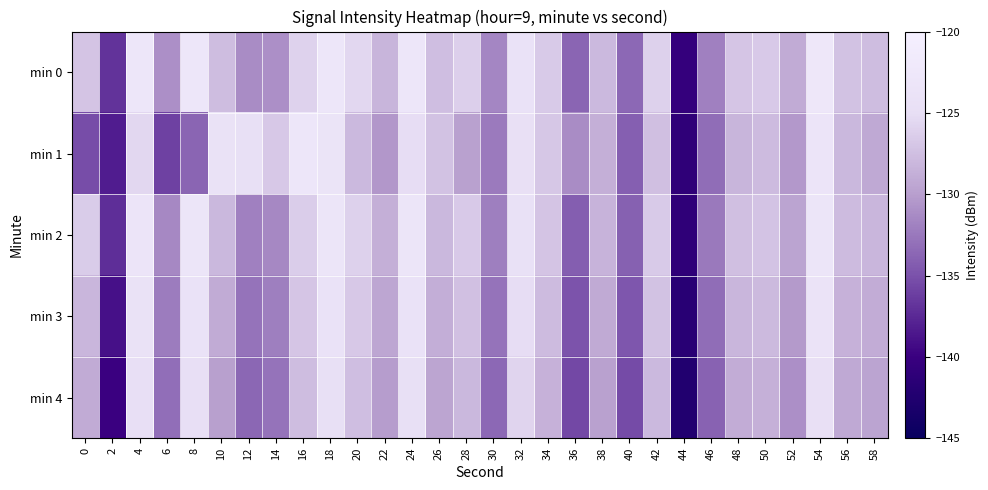

Which series changed the most between 50 and 56?

min 2